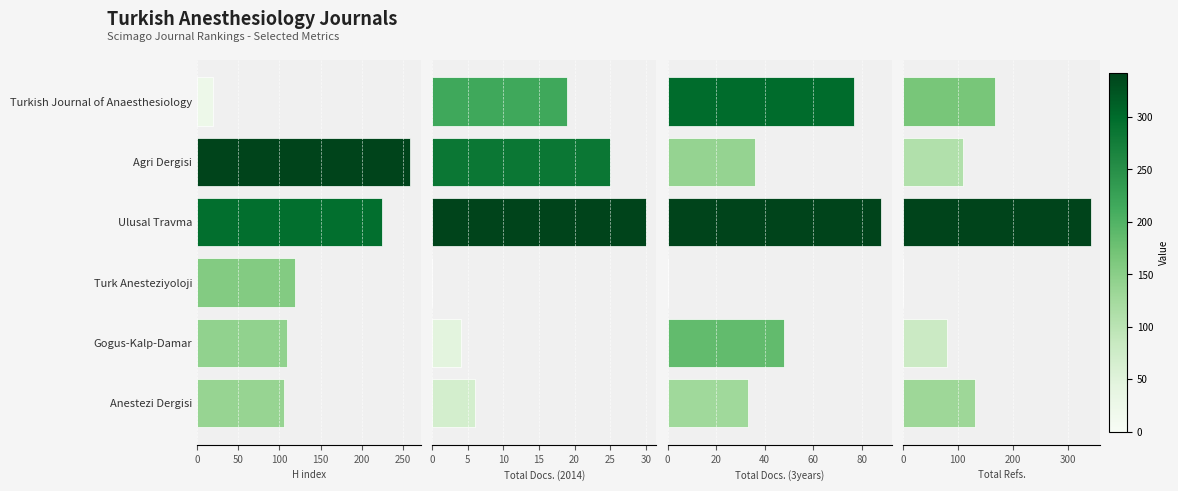

Is it true that Total Docs. (2014) equals 0 at Turk Anesteziyoloji?

True